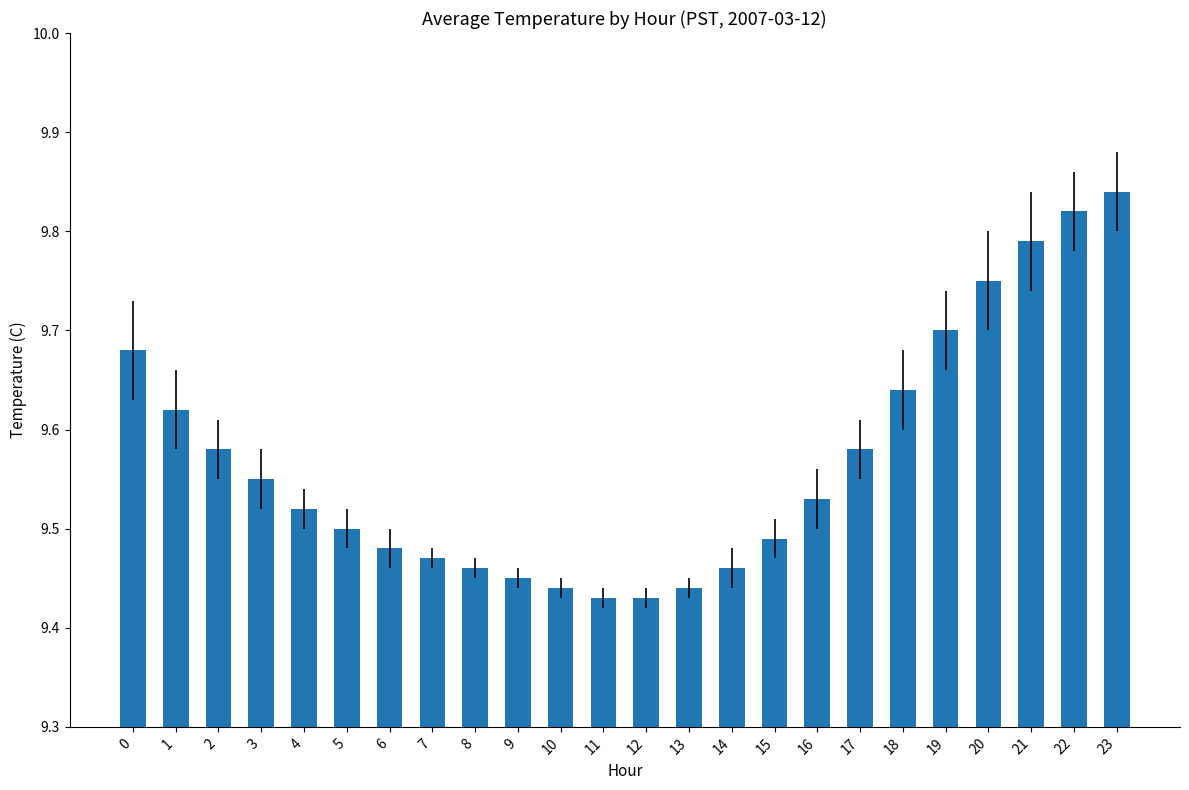

What is the sum of the values at 6 and 15?

19.0